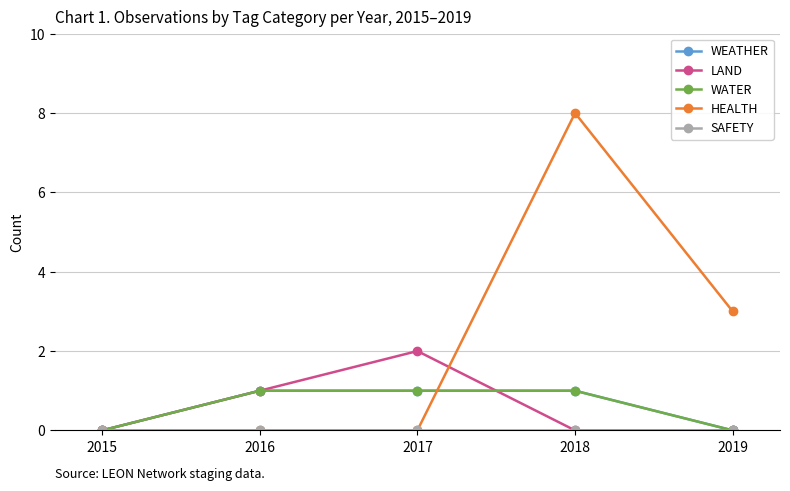

Which has a higher value, 2017 or 2018?

2017